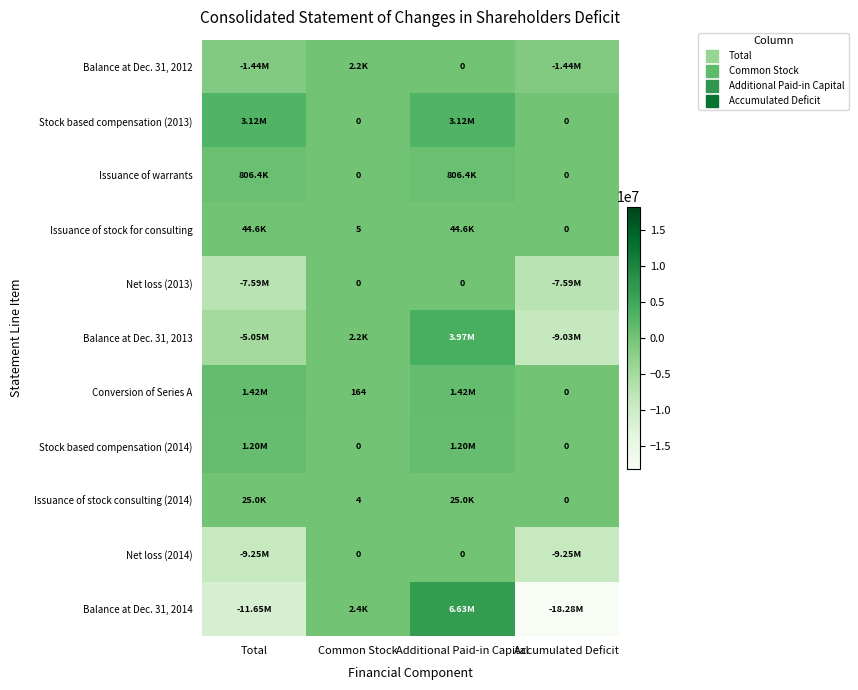

What is the difference between the maximum and minimum values in the Balance at Dec. 31, 2012 series?

1442131